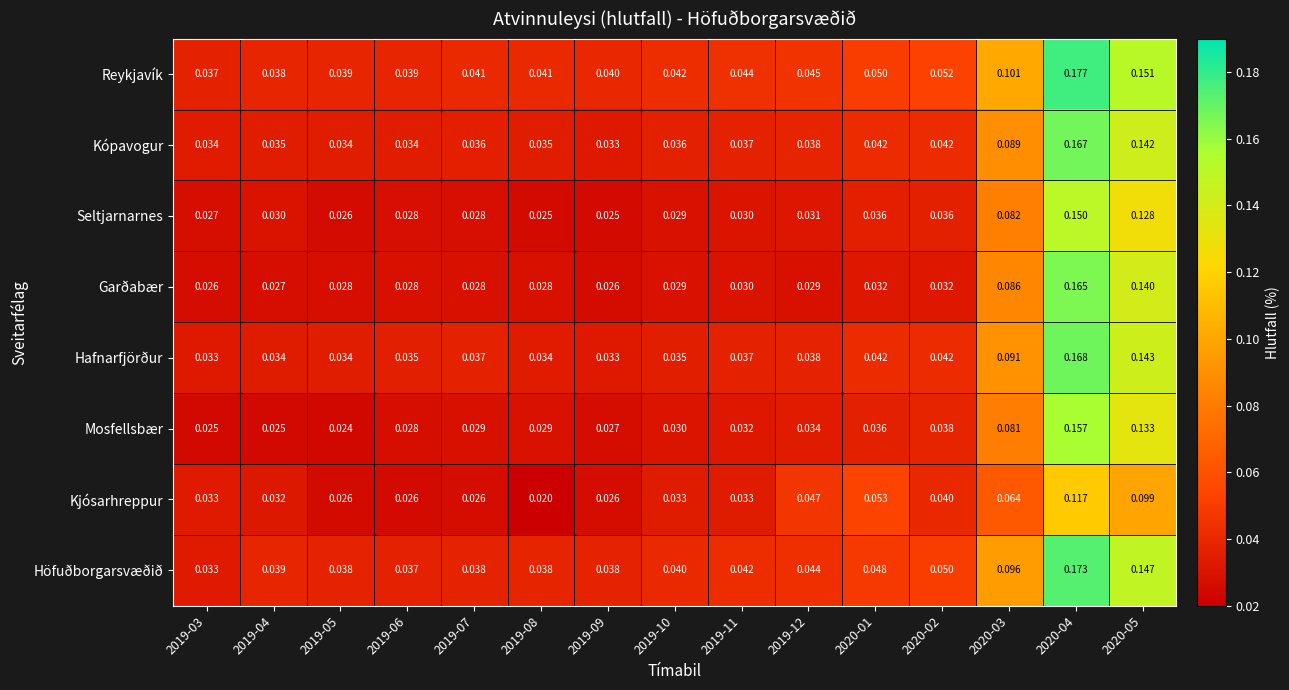

Which category has the lowest value across all series?

2019-08